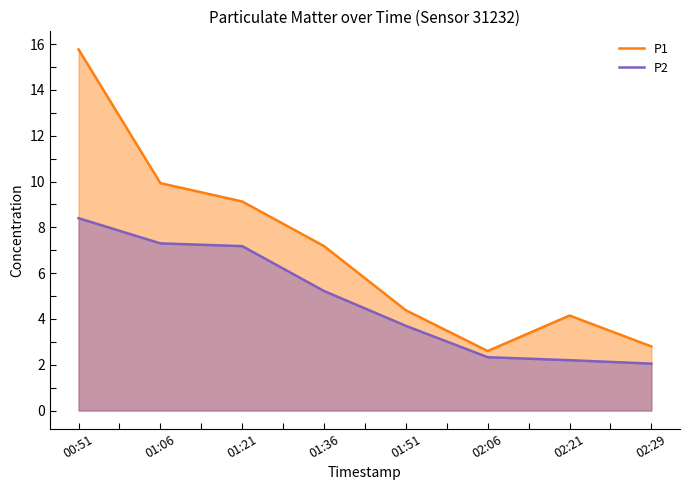

Rank the categories by P1 value from lowest to highest.

02:06, 02:29, 02:21, 01:51, 01:36, 01:21, 01:06, 00:51